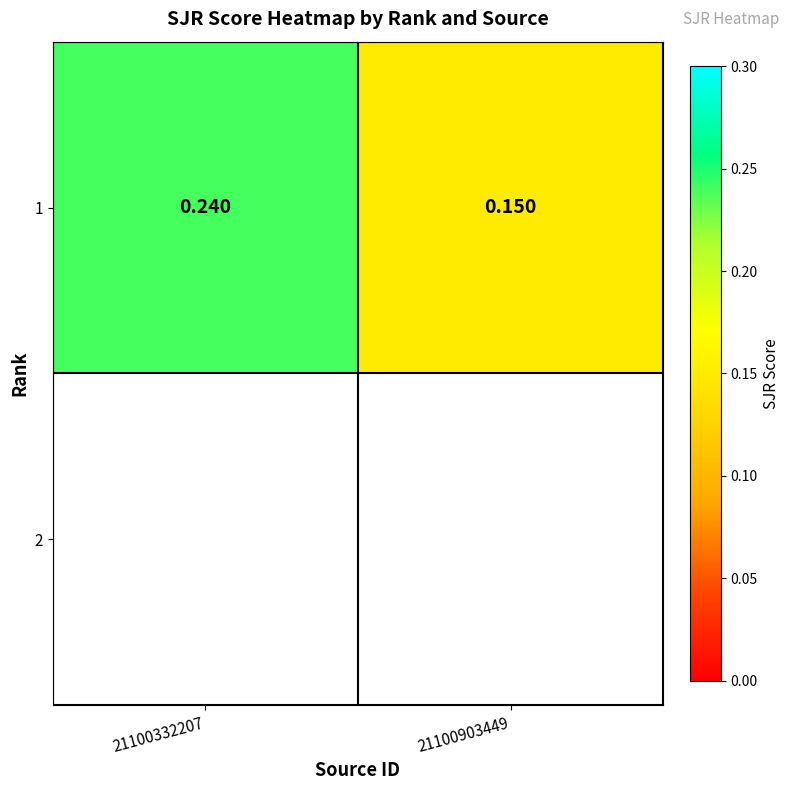

True or false: the data shows 0.2 at 21100332207.

True